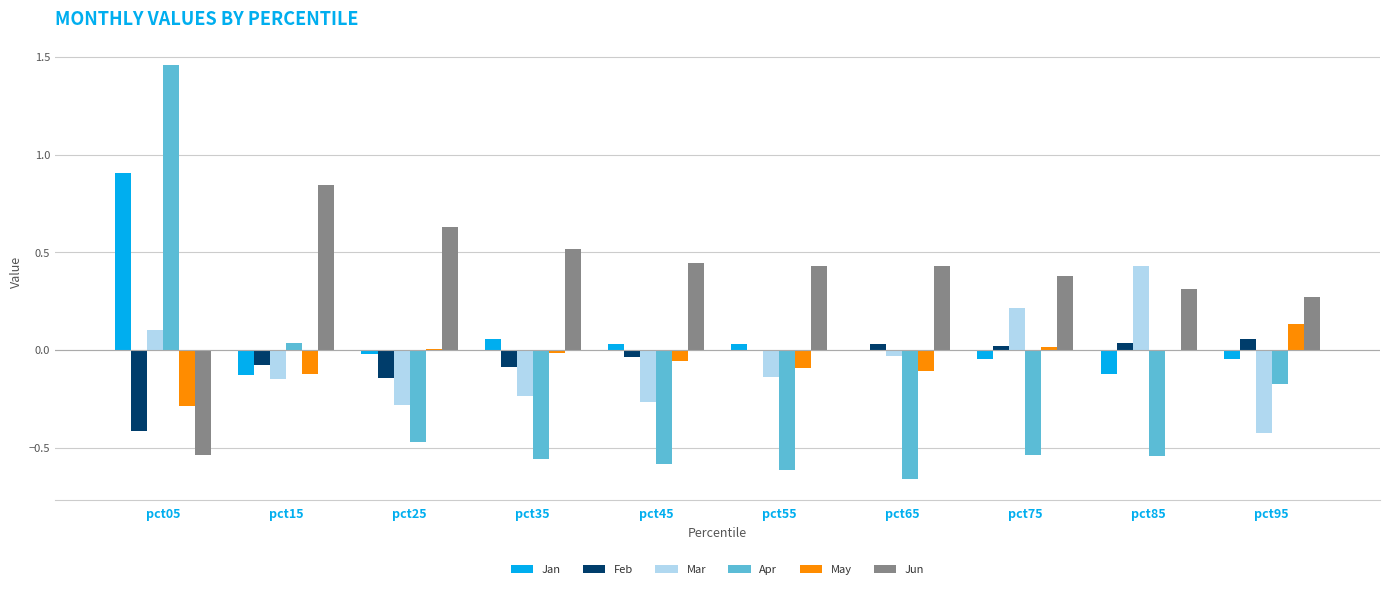

How many positive values does the Mar series have?

3